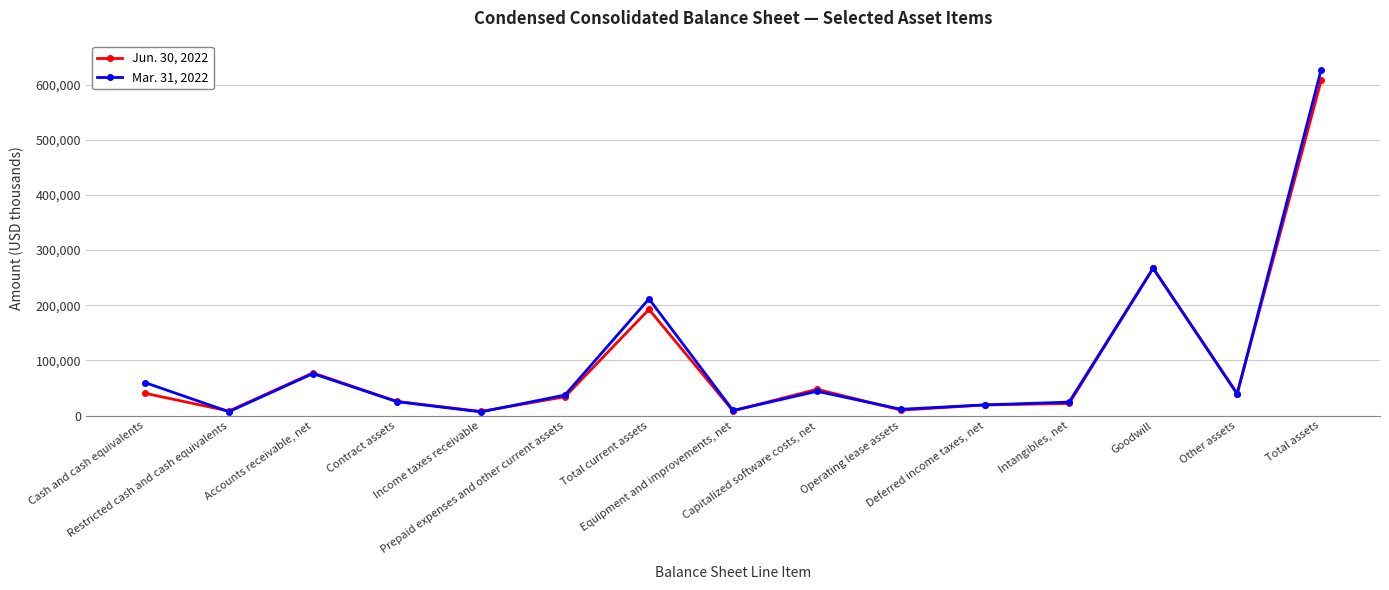

Which series has the largest range (max minus min)?

Mar. 31, 2022